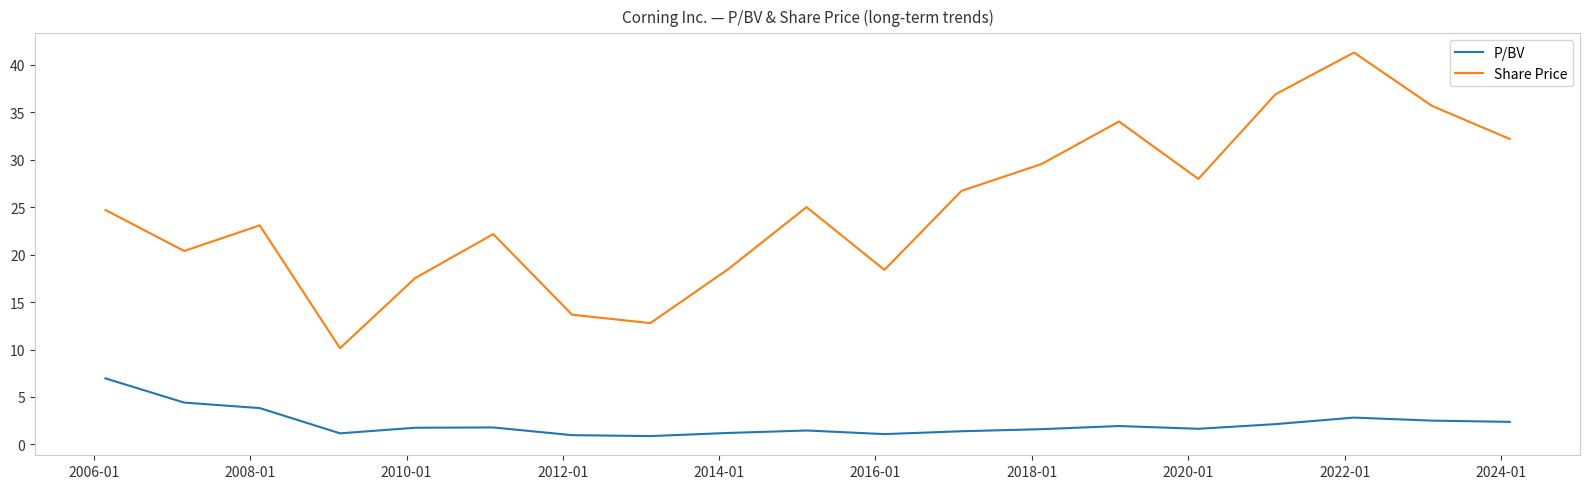

What is the difference between the maximum and minimum values in the P/BV series?

6.1